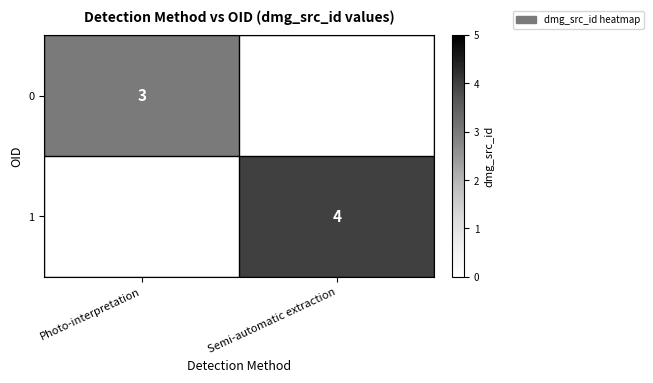

The 0 series shows 2 at Photo-interpretation. True or false?

False